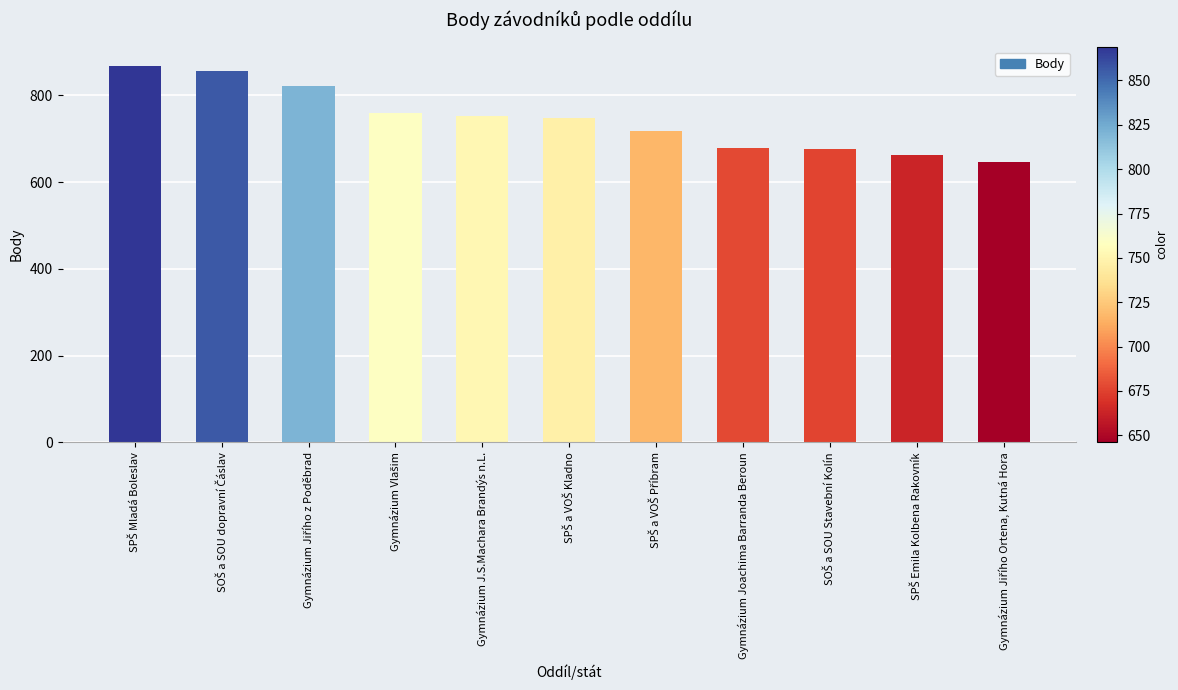

What is the value of the 2nd bar from the left?

856